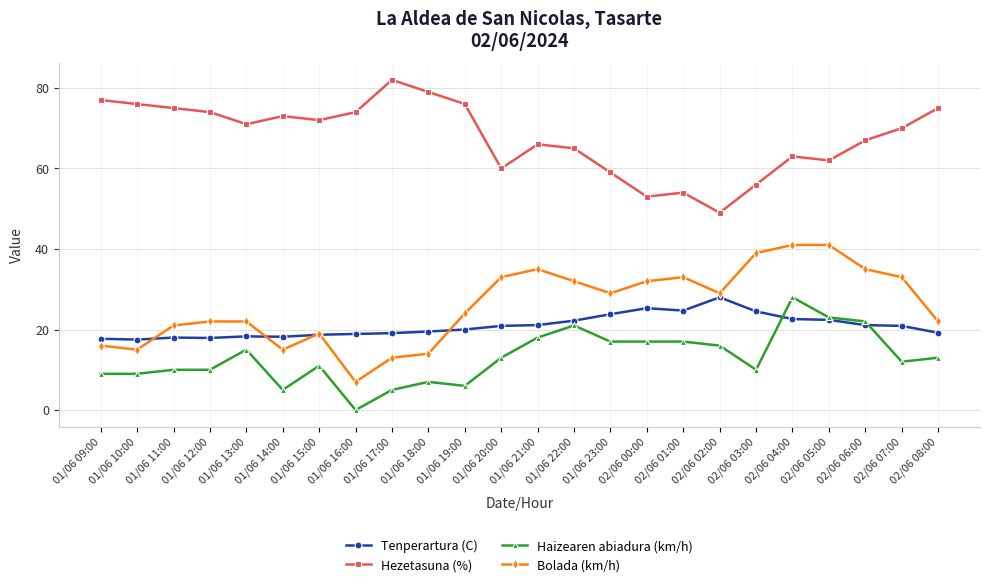

At 02/06 07:00, list the series in order from largest to smallest.

Hezetasuna (%), Bolada (km/h), Tenperartura (C), Haizearen abiadura (km/h)